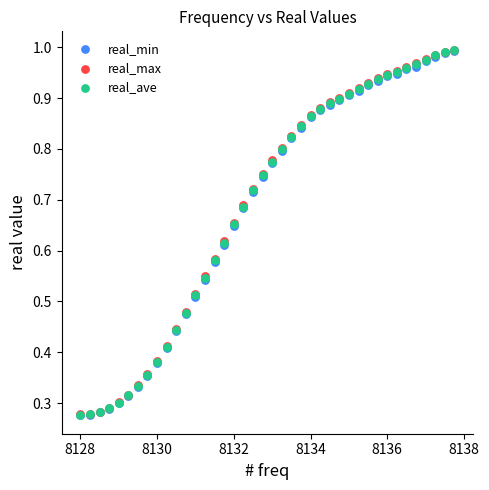

What are all the series names shown in the legend?

real_min, real_max, real_ave